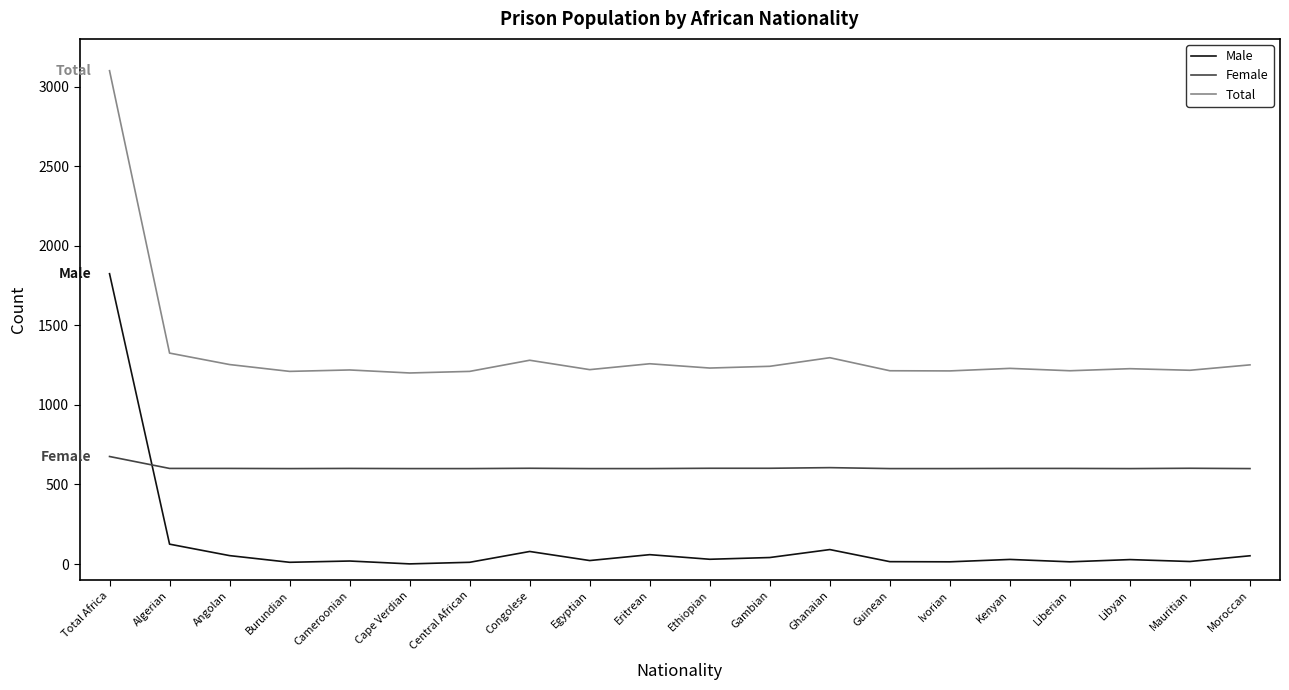

Which series has the widest spread of values?

Total